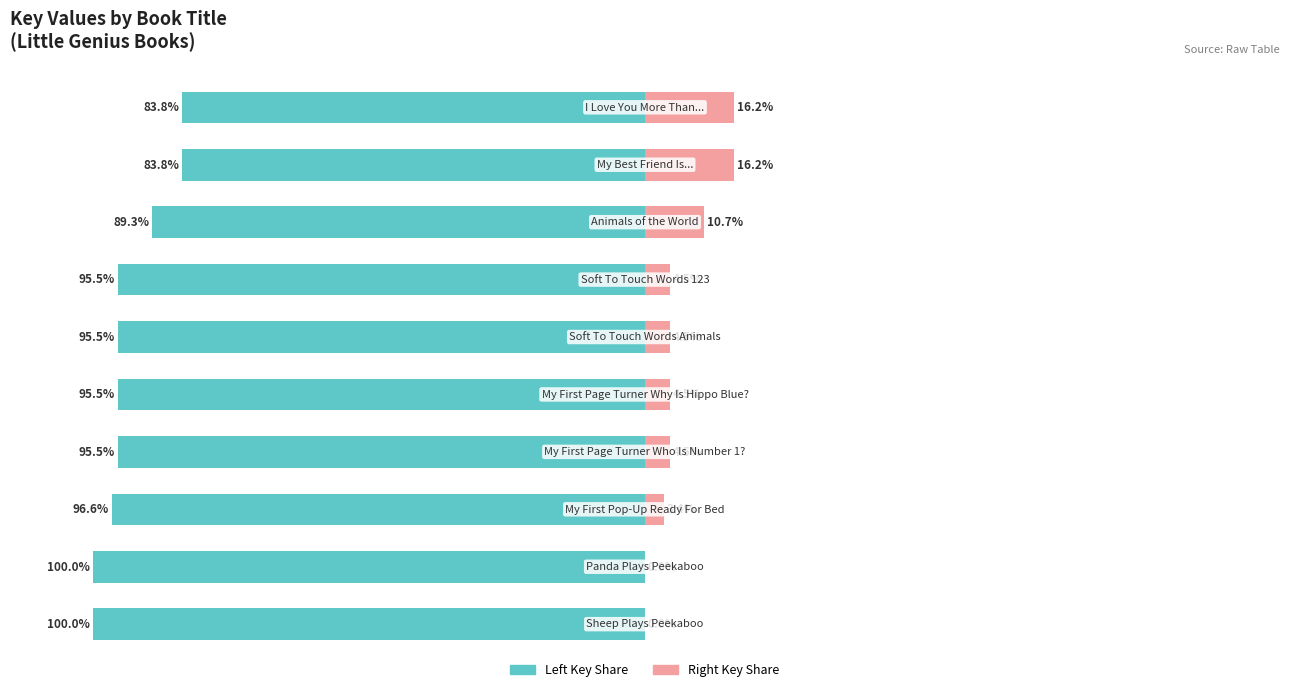

What is the difference between the maximum and minimum values in the Key (Left) series?

16.2